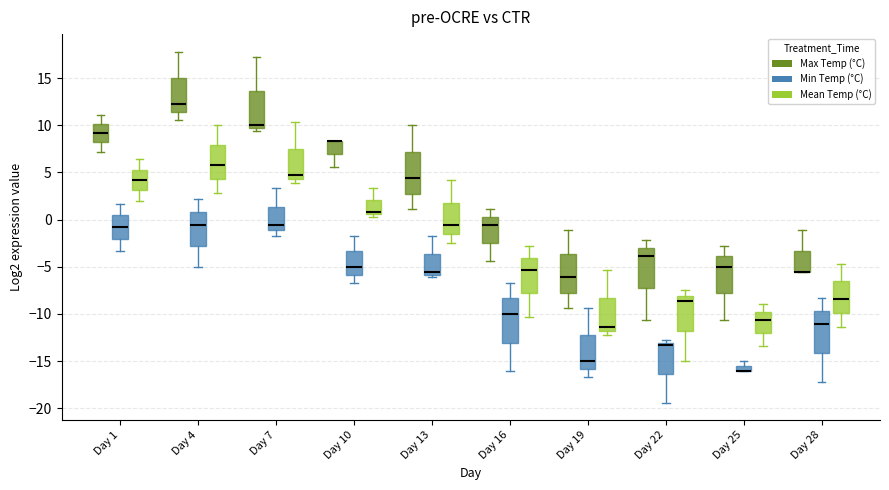

Where is the lower edge of the box for Day 7 (Min Temp (°C)) on the y-axis? The values are not printed on the chart, so give them approximately, as read against the axis.

-1.0